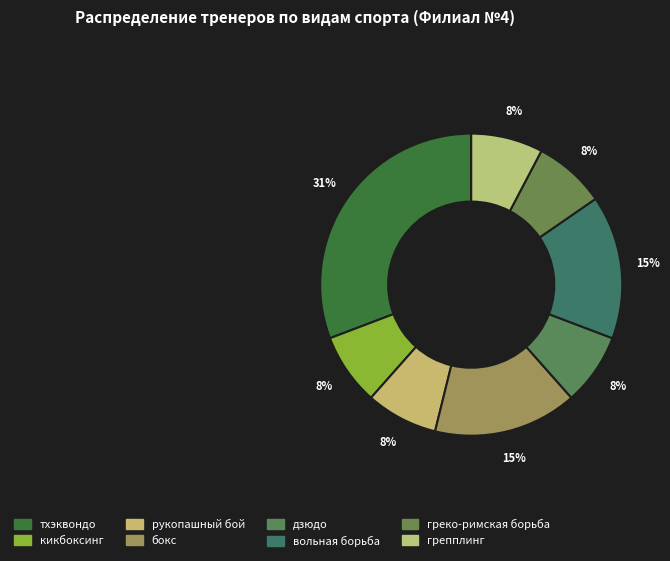

Count the number of slices in the pie.

8